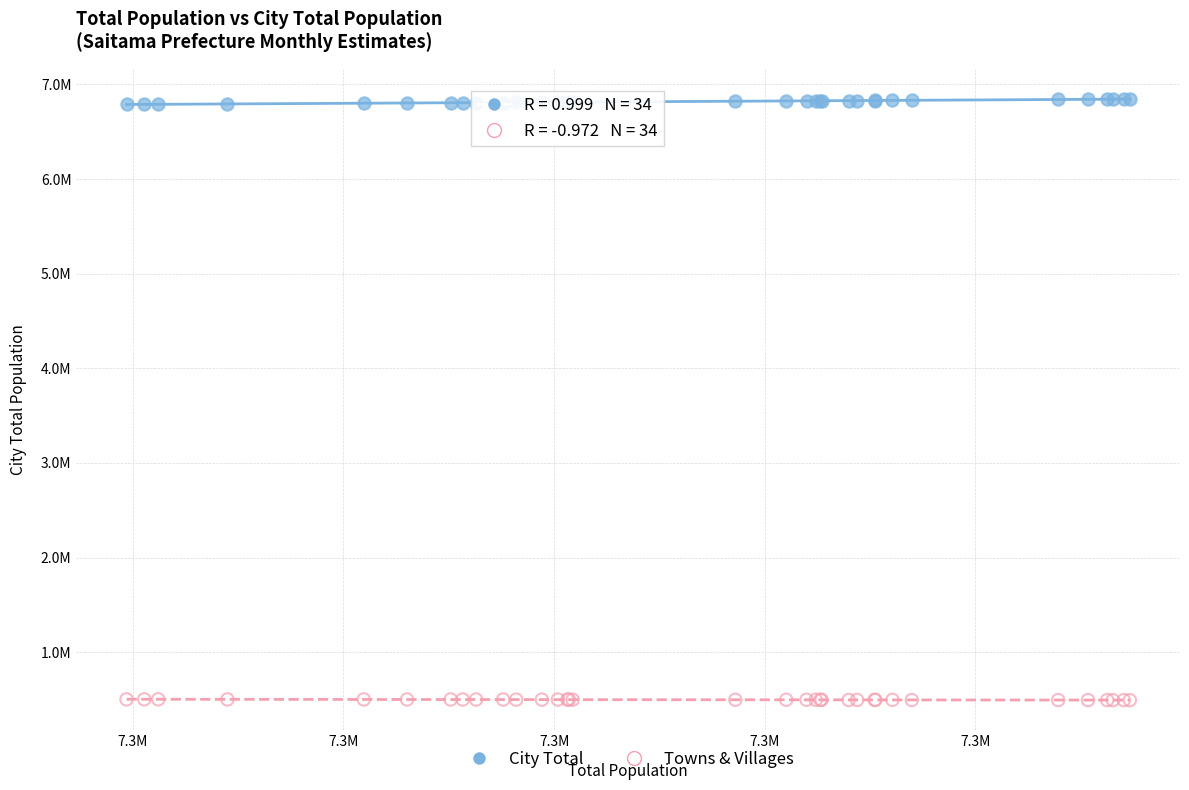

What are all the series names shown in the legend?

City Total, Towns & Villages